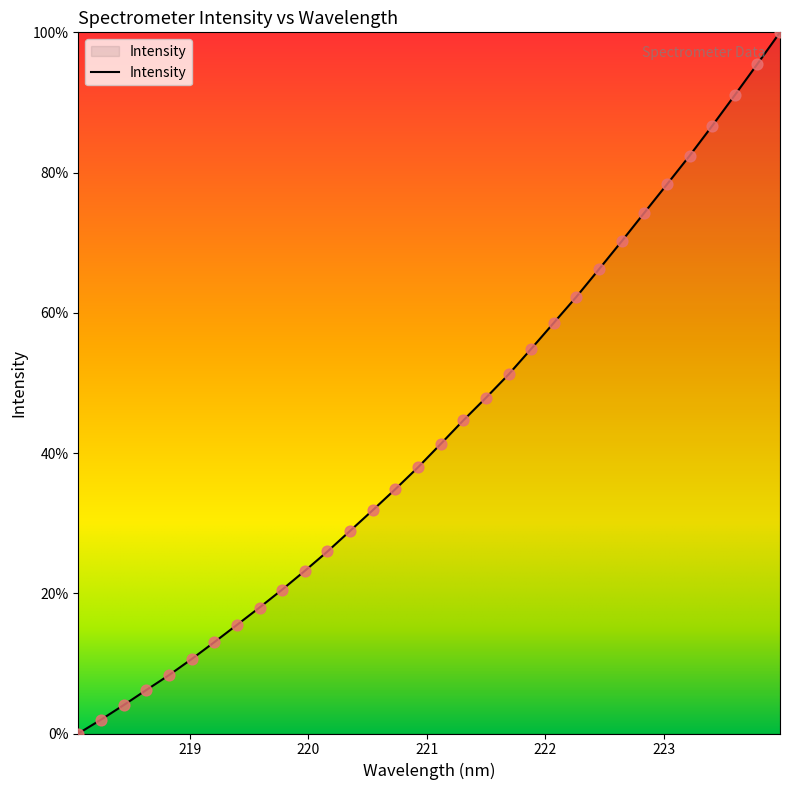

What is the difference between the maximum and minimum values?

100.0